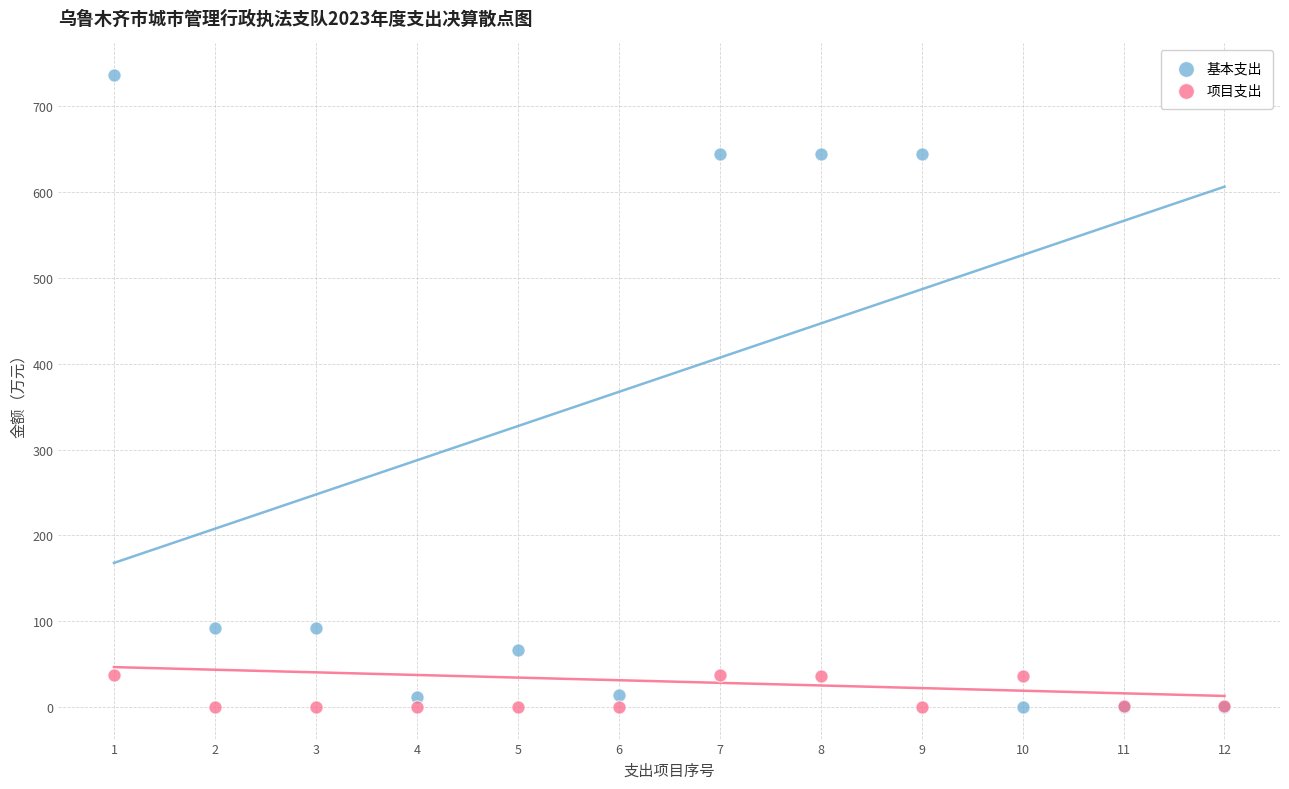

Which series reaches the maximum Y coordinate?

基本支出